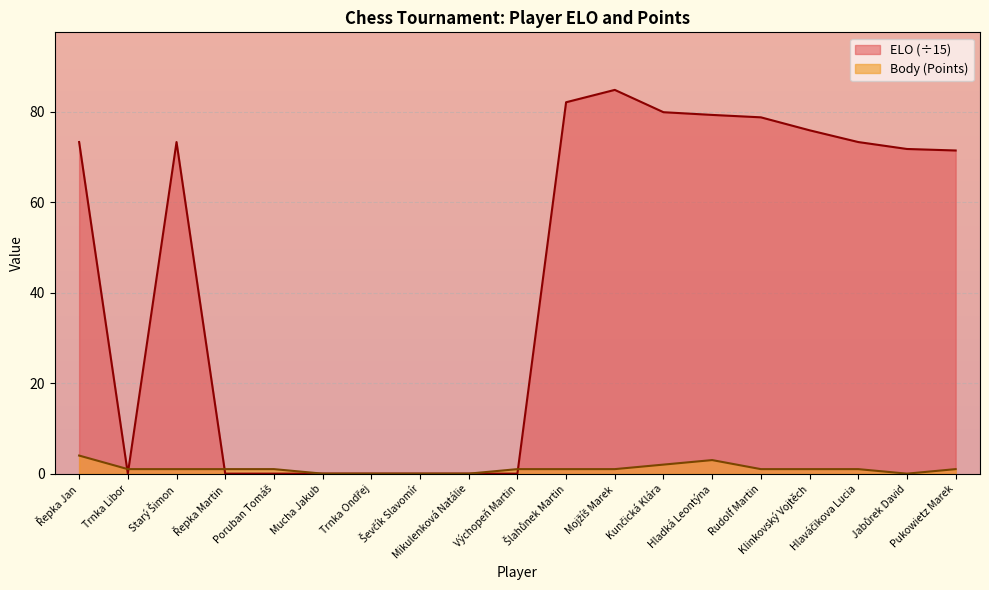

The value of ELO at Trnka Ondřej is -42.6. True or false?

False